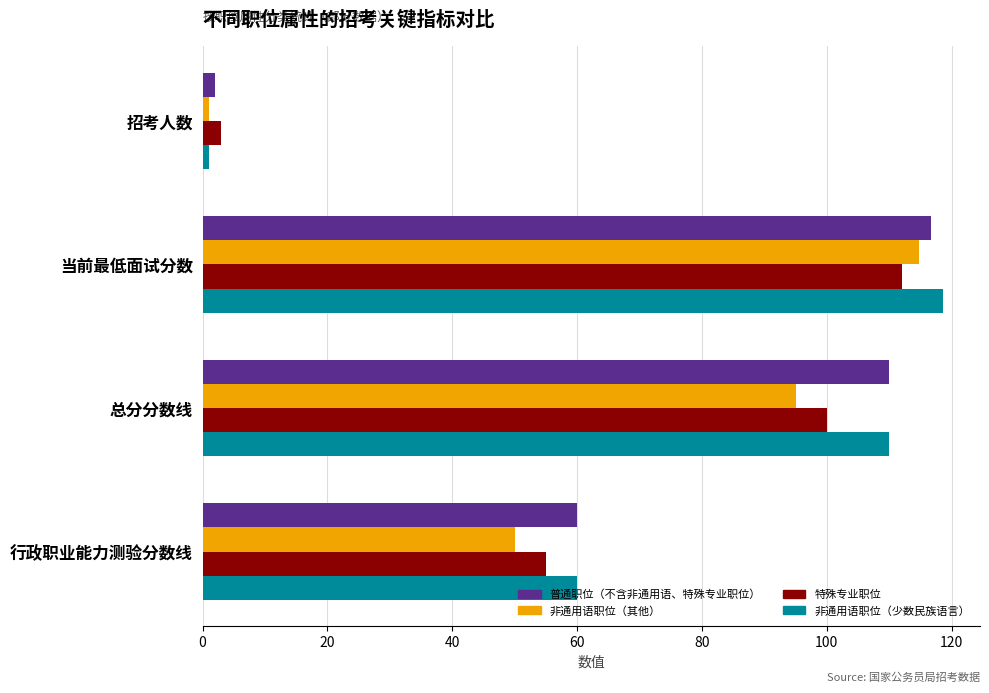

Which label corresponds to the largest value in the chart?

当前最低面试分数